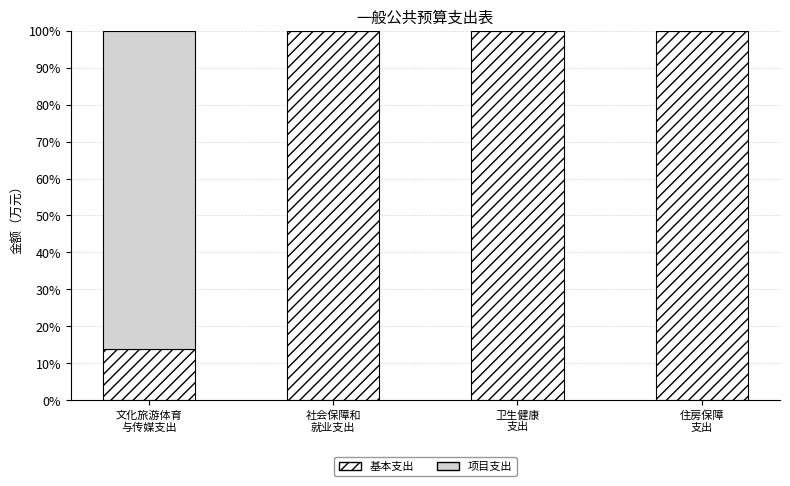

What is the sum of all 基本支出 values?

313.8